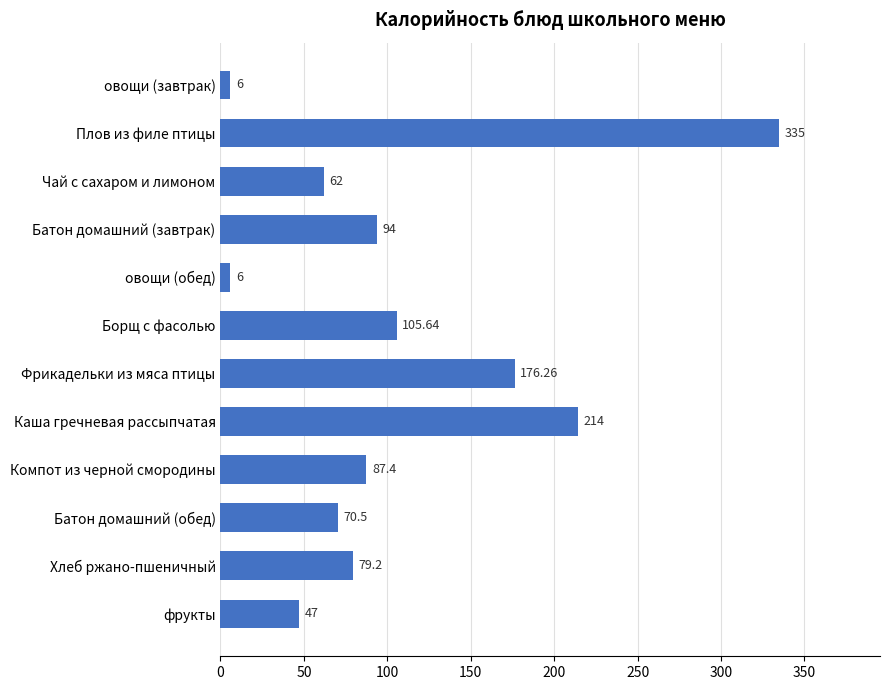

What is the change in value from овощи (завтрак) to Чай с сахаром и лимоном?

+56.0